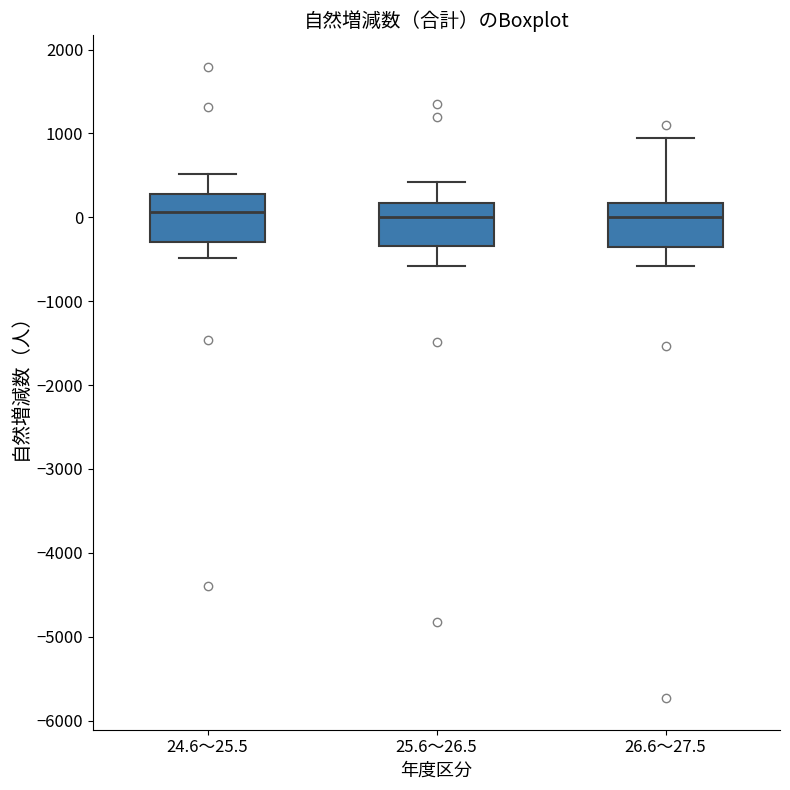

Where is the upper edge of the box for 26.6～27.5 on the y-axis? The values are not printed on the chart, so give them approximately, as read against the axis.

200